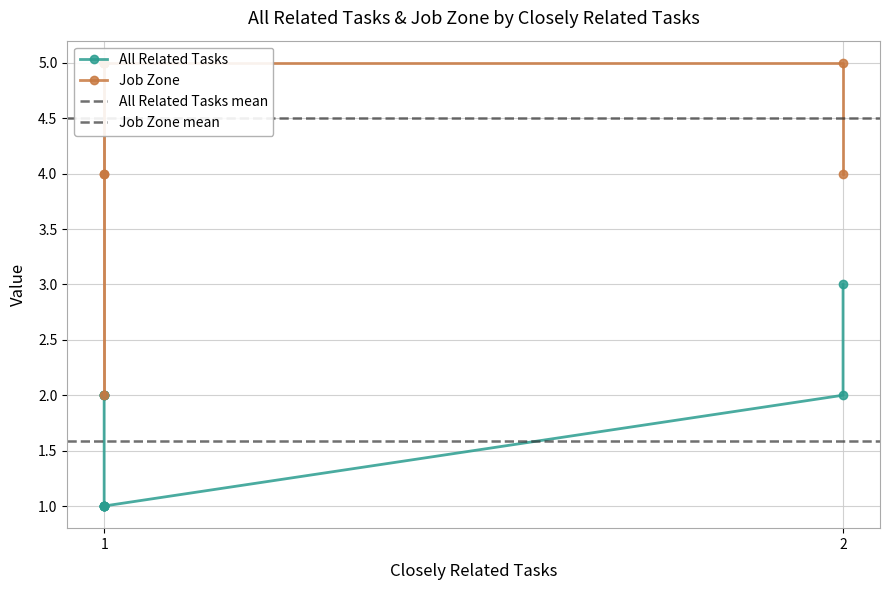

True or false: All Related Tasks and Job Zone intersect in this chart.

False